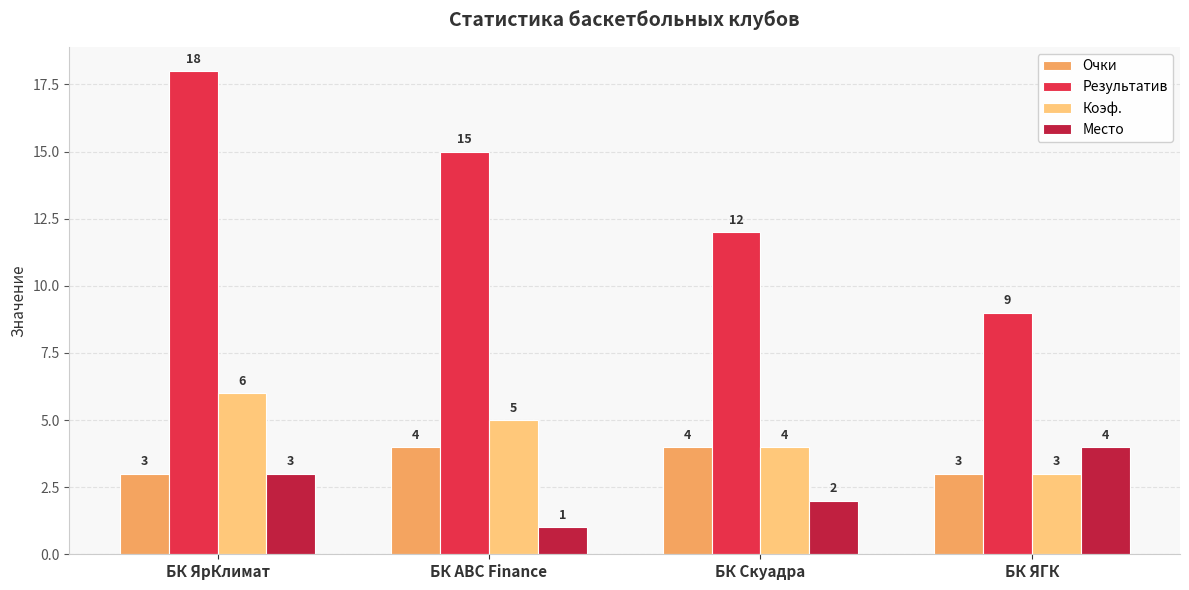

Between БК Скуадра and БК ЯГК, which series saw the biggest shift?

Результатив